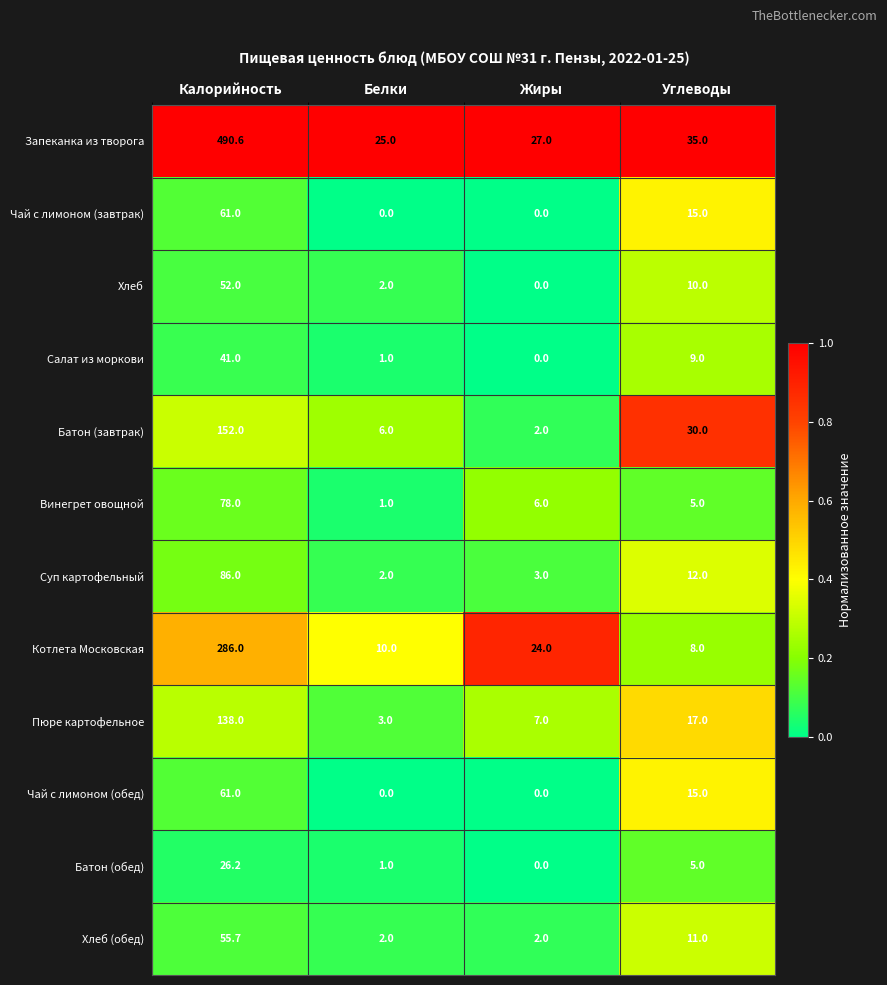

The Запеканка из творога series shows 490.6 at Калорийность. True or false?

True